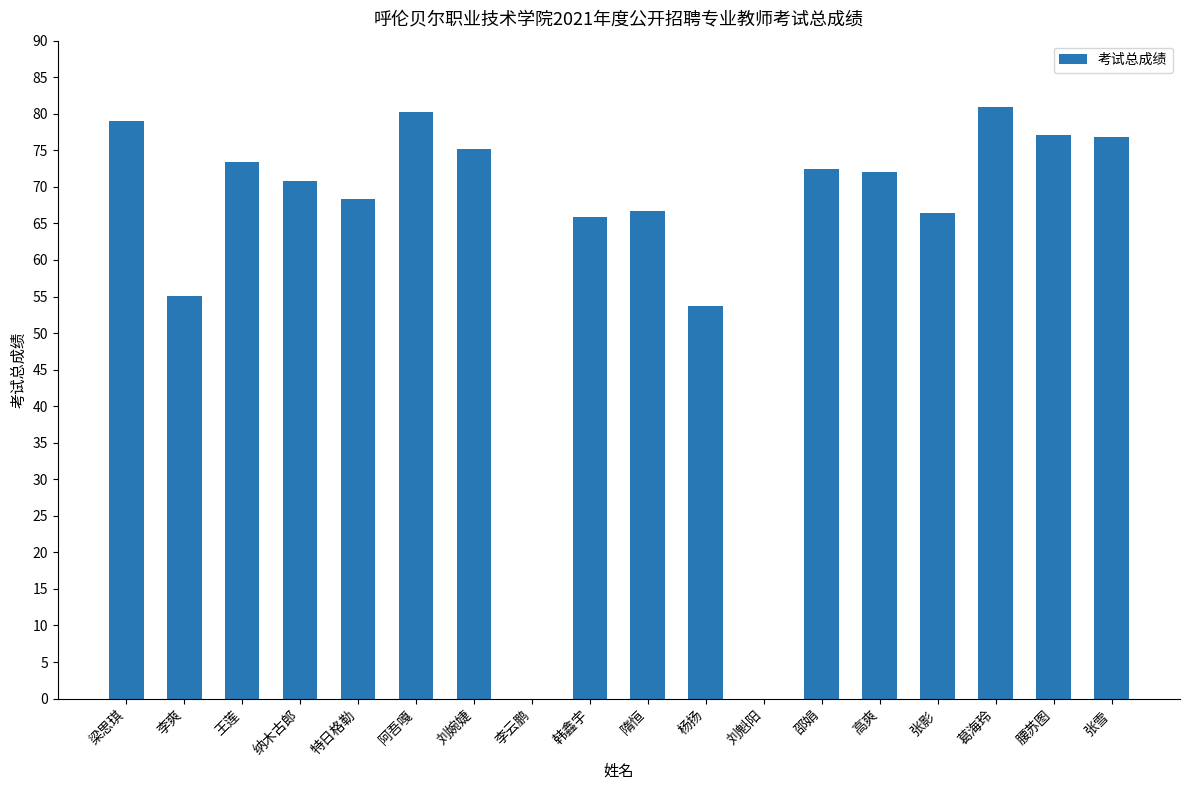

Which has a higher value, 阿吾嘎 or 韩鑫宇?

阿吾嘎